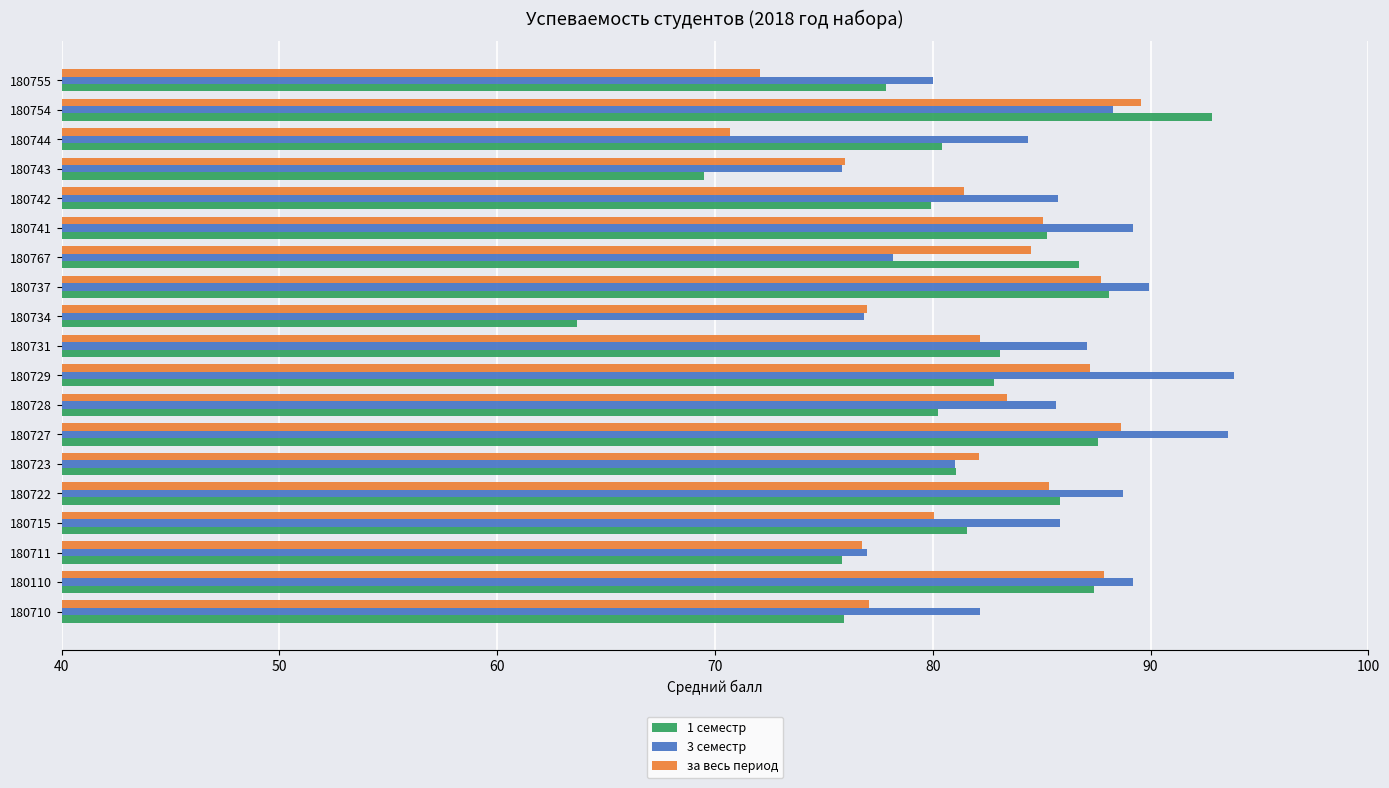

Which series has the largest range (max minus min)?

1 семестр